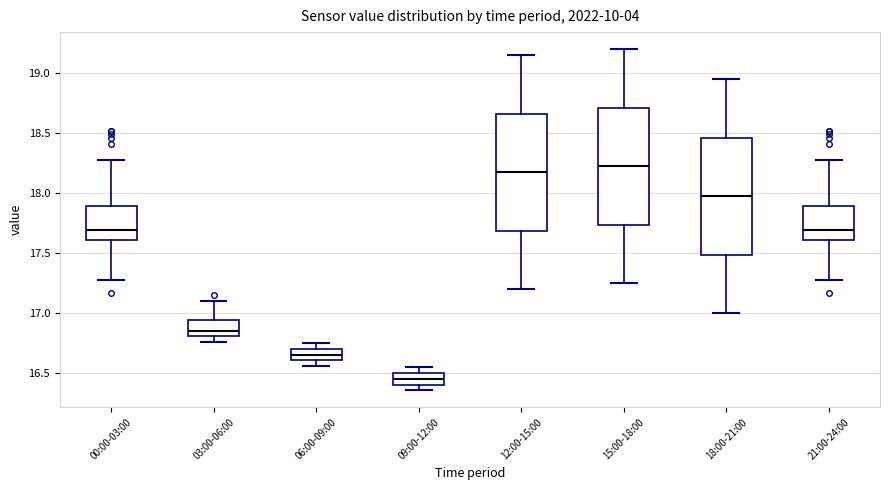

Which box's median line is the highest?

15:00-18:00